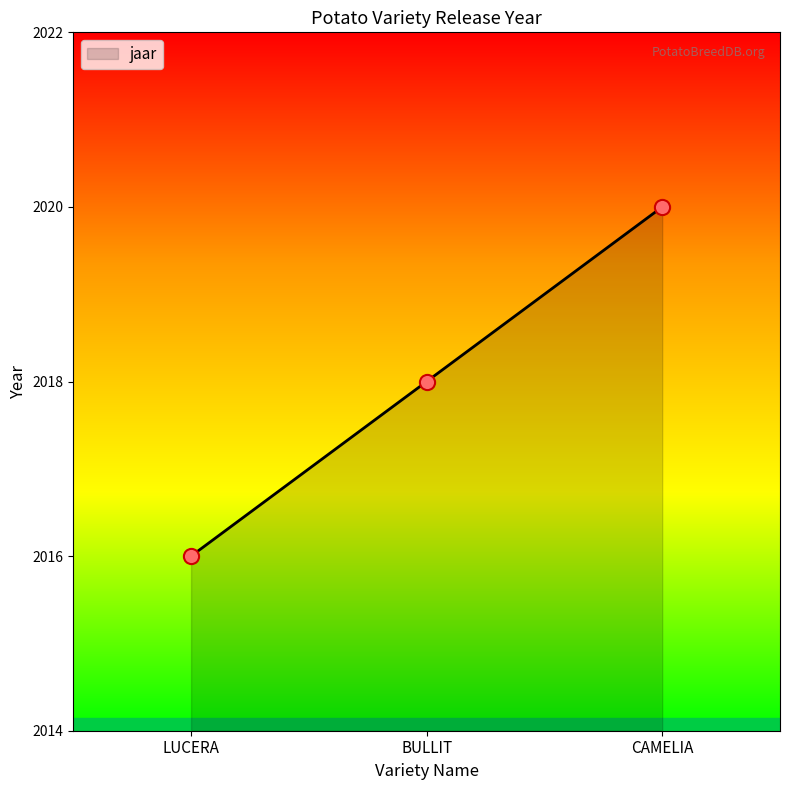

What is the change in value from LUCERA to BULLIT?

+2